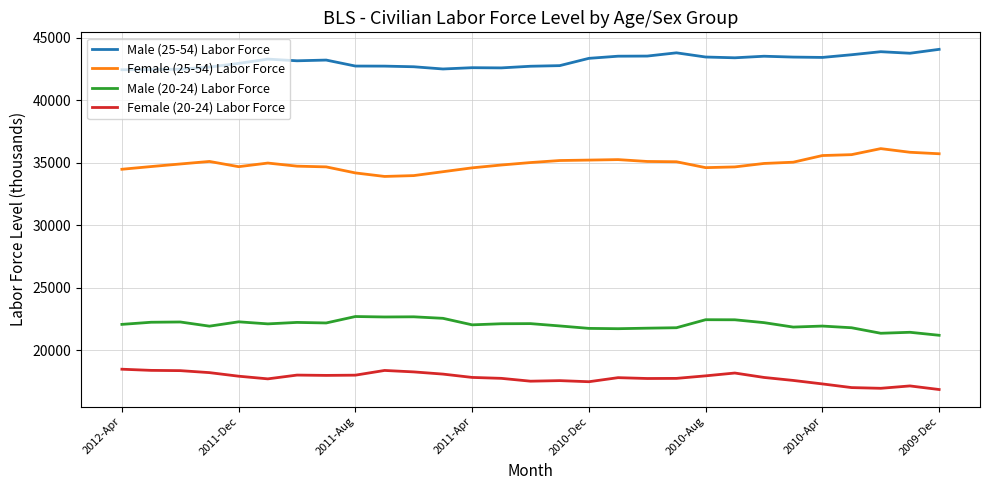

True or false: Male (25-54) Labor Force and Female (20-24) Labor Force intersect in this chart.

False